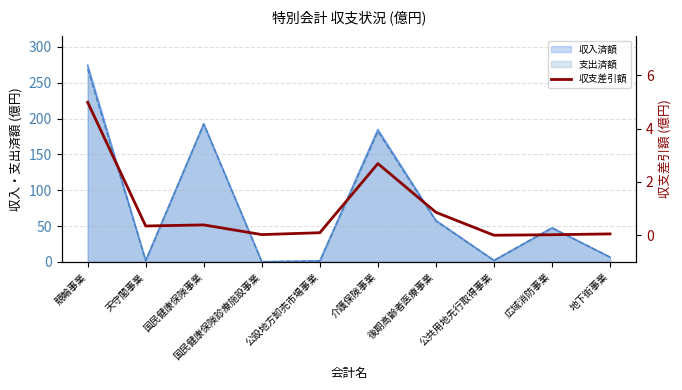

What is the label of the 10th point from the right?

競輪事業